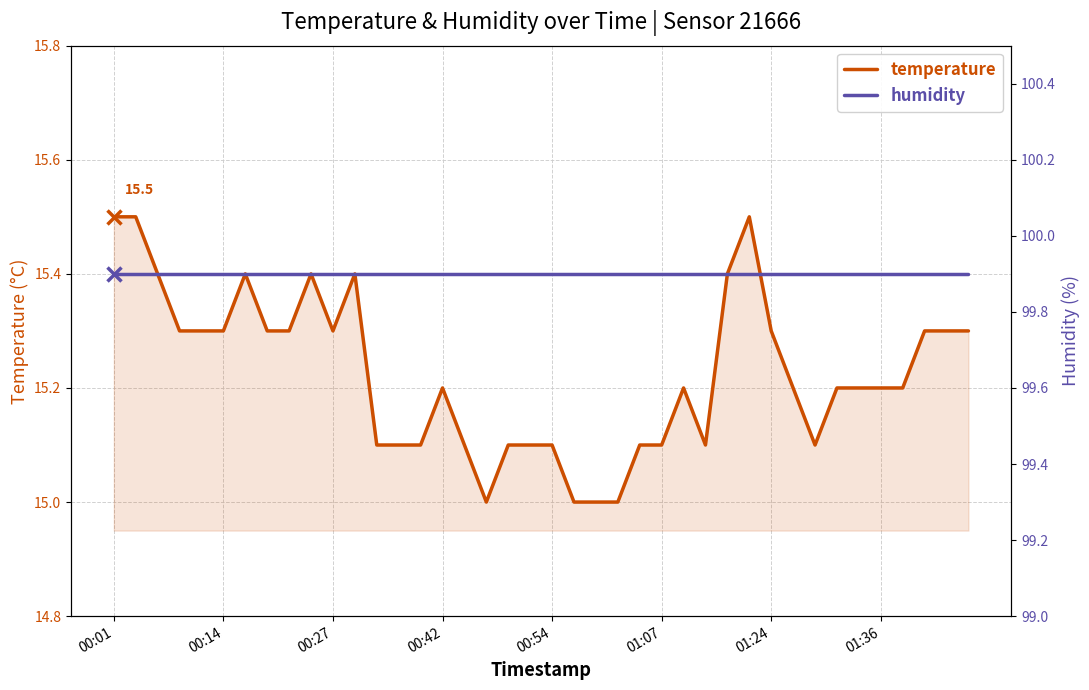

Is the value of humidity at 11 greater than the value of temperature at 17?

Yes